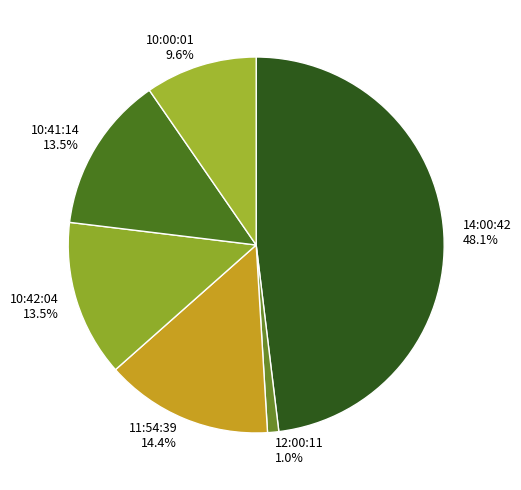

What is the total percentage of 12:00:11 and 10:00:01?

10.6%